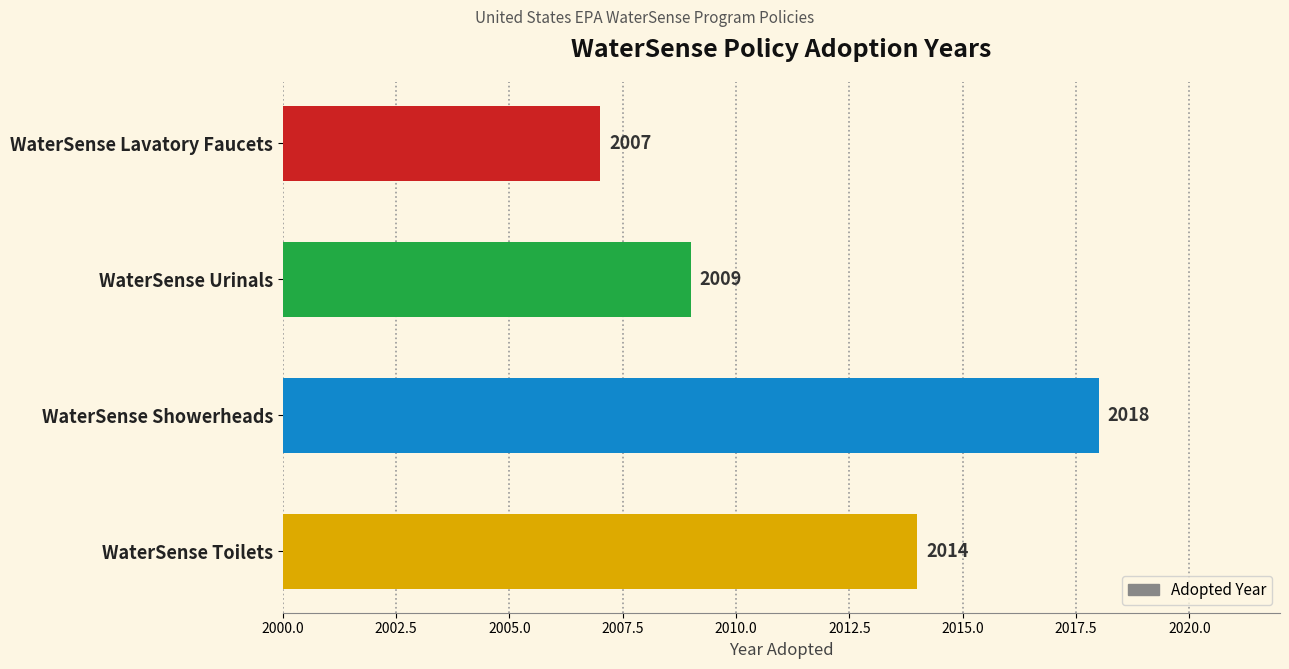

Rank the categories by value from highest to lowest.

WaterSense Showerheads, WaterSense Toilets, WaterSense Urinals, WaterSense Lavatory Faucets